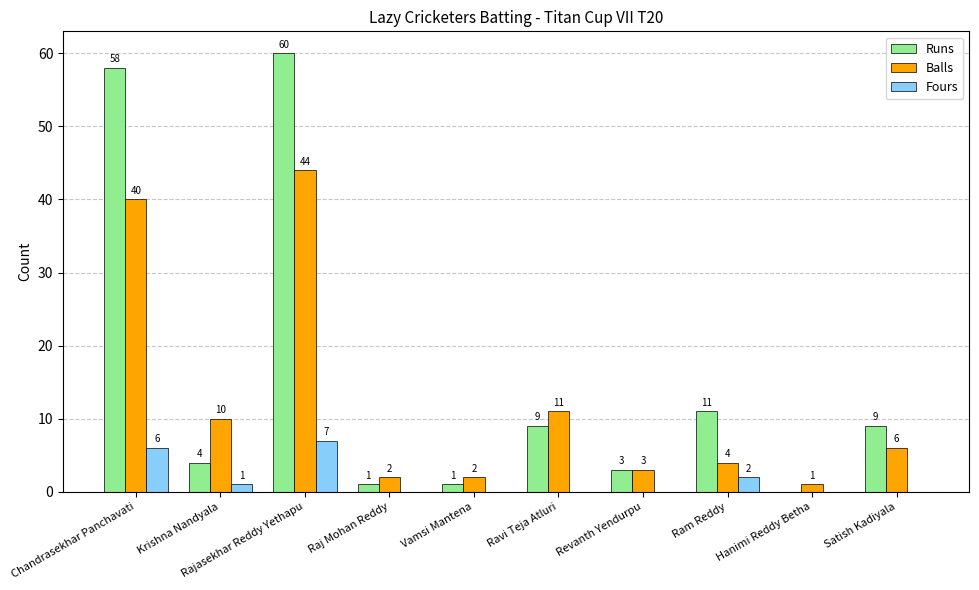

Reading left to right, extract all data points from this chart.

Runs: Chandrasekhar Panchavati=58	Krishna Nandyala=4	Rajasekhar Reddy Yethapu=60	Raj Mohan Reddy=1	Vamsi Mantena=1	Ravi Teja Atluri=9	Revanth Yendurpu=3	Ram Reddy=11	Hanimi Reddy Betha=0	Satish Kadiyala=9
Balls: Chandrasekhar Panchavati=40	Krishna Nandyala=10	Rajasekhar Reddy Yethapu=44	Raj Mohan Reddy=2	Vamsi Mantena=2	Ravi Teja Atluri=11	Revanth Yendurpu=3	Ram Reddy=4	Hanimi Reddy Betha=1	Satish Kadiyala=6
Fours: Chandrasekhar Panchavati=6	Krishna Nandyala=1	Rajasekhar Reddy Yethapu=7	Raj Mohan Reddy=0	Vamsi Mantena=0	Ravi Teja Atluri=0	Revanth Yendurpu=0	Ram Reddy=2	Hanimi Reddy Betha=0	Satish Kadiyala=0